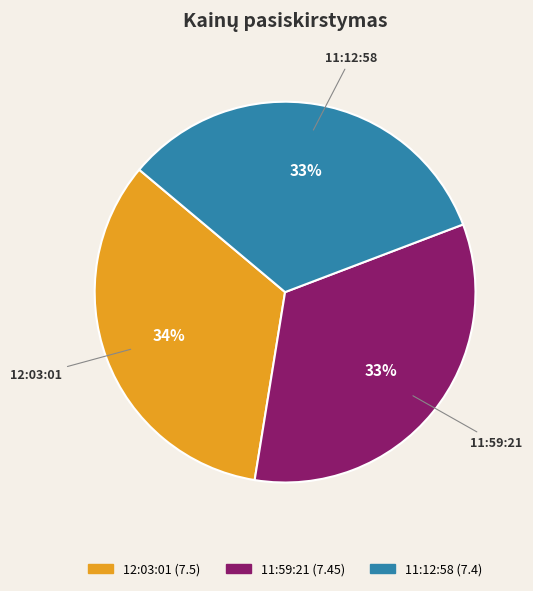

Does any single category account for the majority?

No